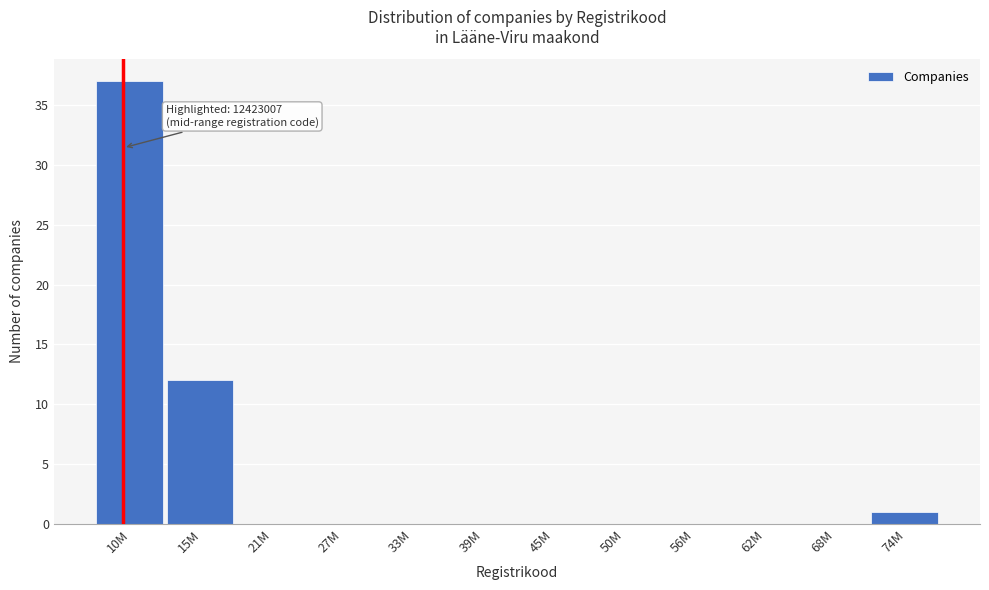

Reading left to right, list all the values displayed in this chart.

10M=37	15M=12	21M=0	27M=0	33M=0	39M=0	45M=0	50M=0	56M=0	62M=0	68M=0	74M=1